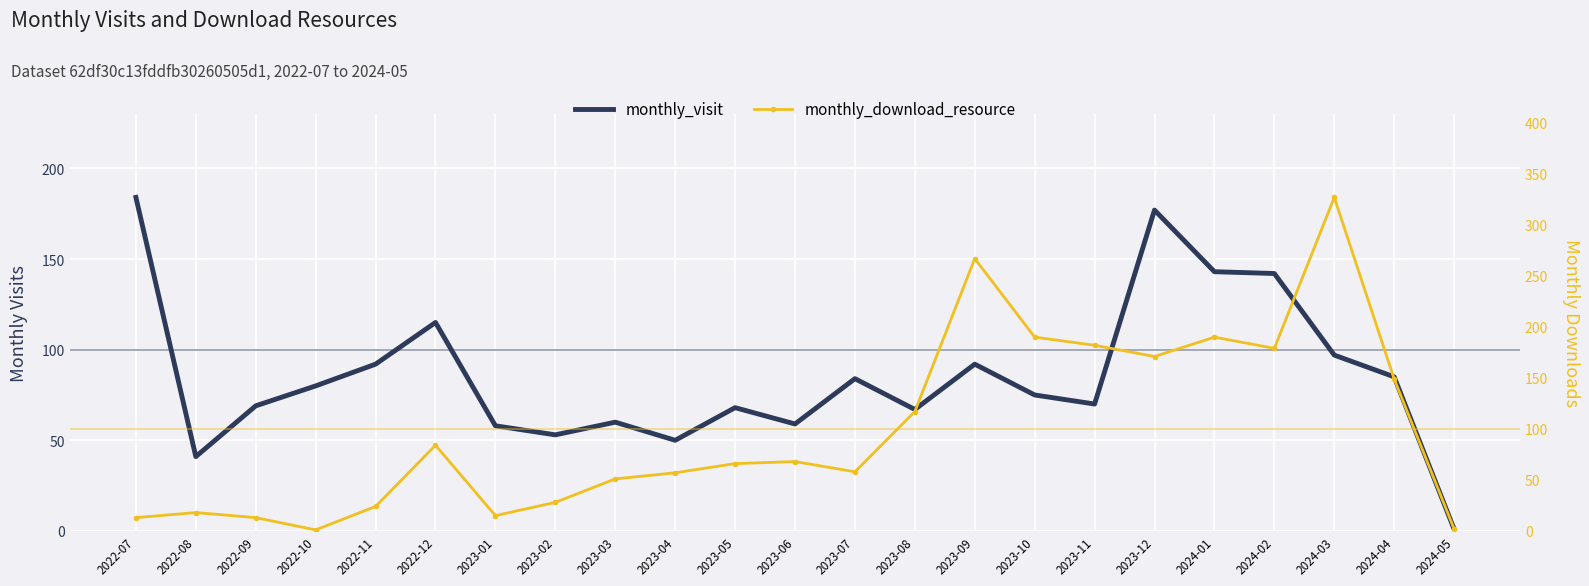

What are all the series names shown in the legend?

monthly_visit, monthly_download_resource